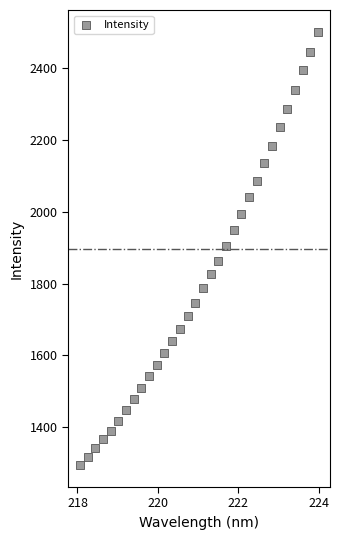

What is the range of Y values (max minus min)?

1208.1